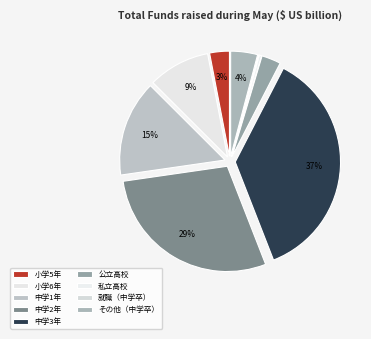

Does 中学1年 account for over 50% of the chart?

No